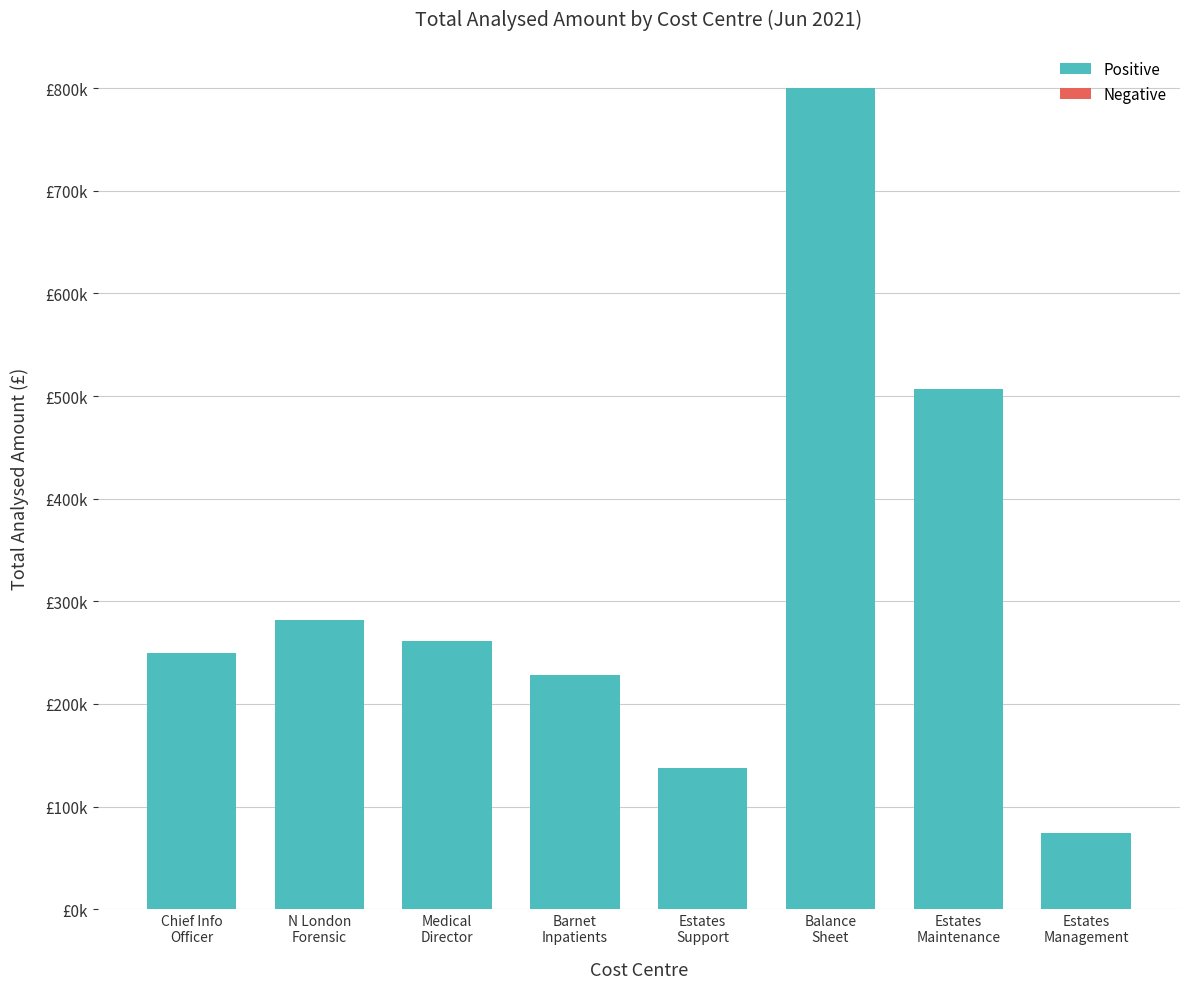

Reading left to right, list all the values displayed in this chart.

249796.0	281979.6	261048.2	227795.4	137399.0	799630.5	506453.7	73948.0